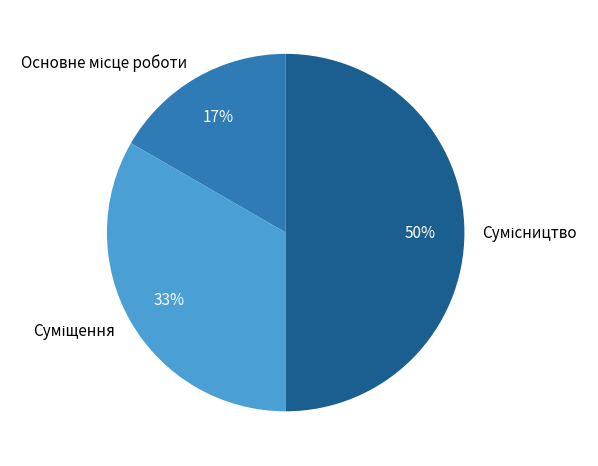

To the nearest percent, what is the average slice percentage?

33%